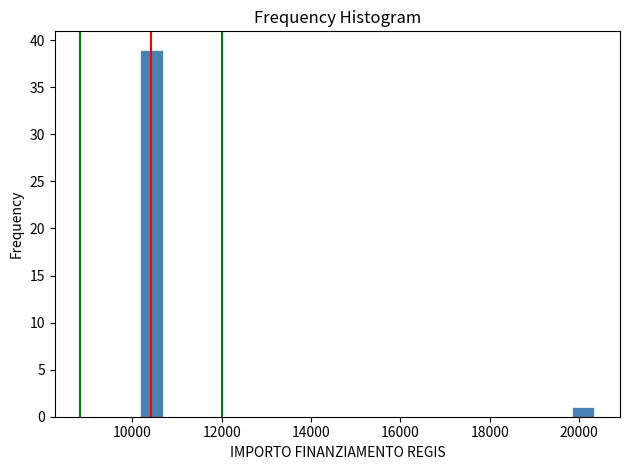

Around what value on the x-axis is the tallest bar? Give the approximate position of its centre, as read against the axis.

10400